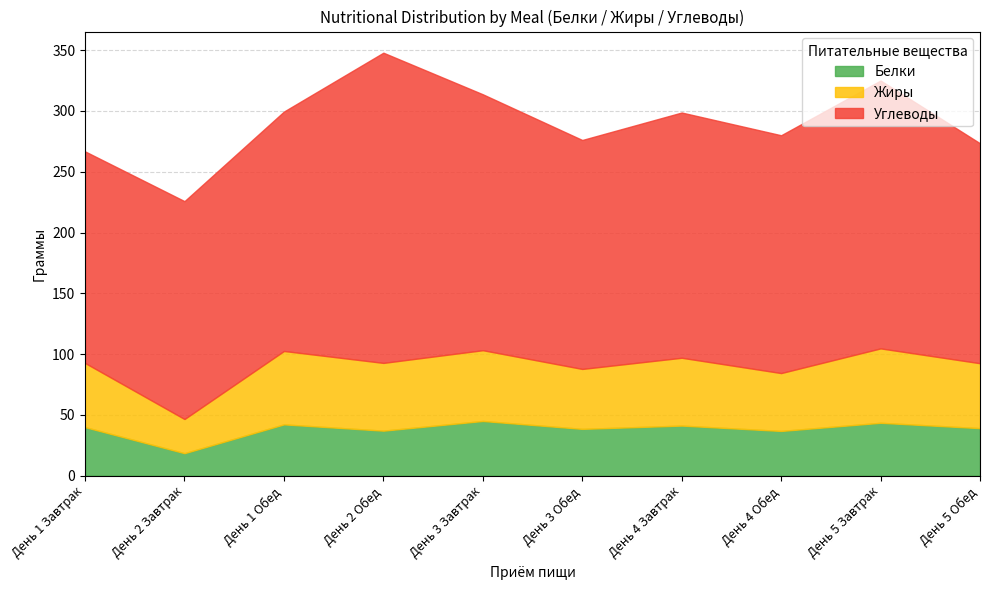

Is the value of Жиры at День 5 Завтрак greater than the value of Углеводы at День 3 Завтрак?

No